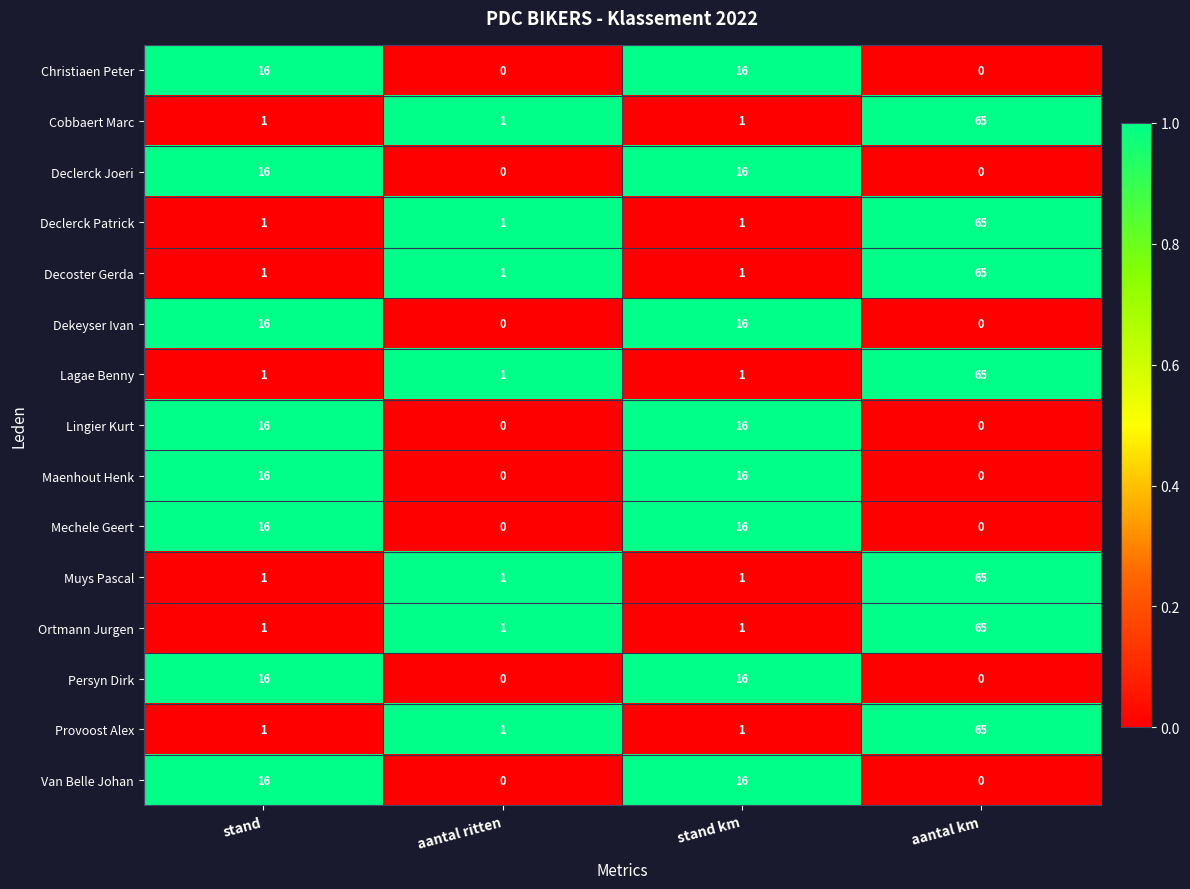

What is the sum of the Maenhout Henk values at aantal ritten and stand?

16